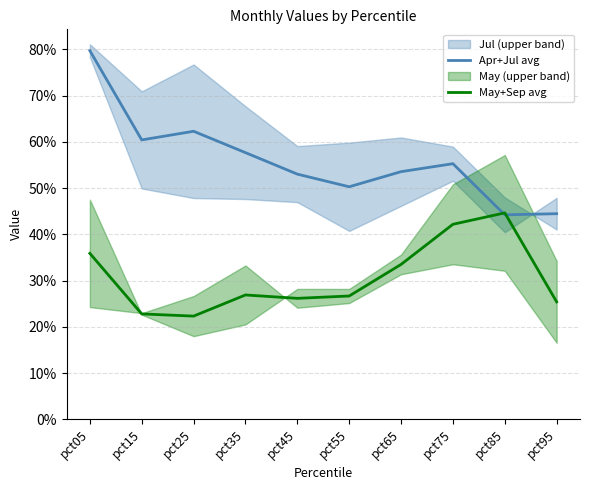

The value of Apr+Jul avg at pct05 is 0.2. True or false?

False